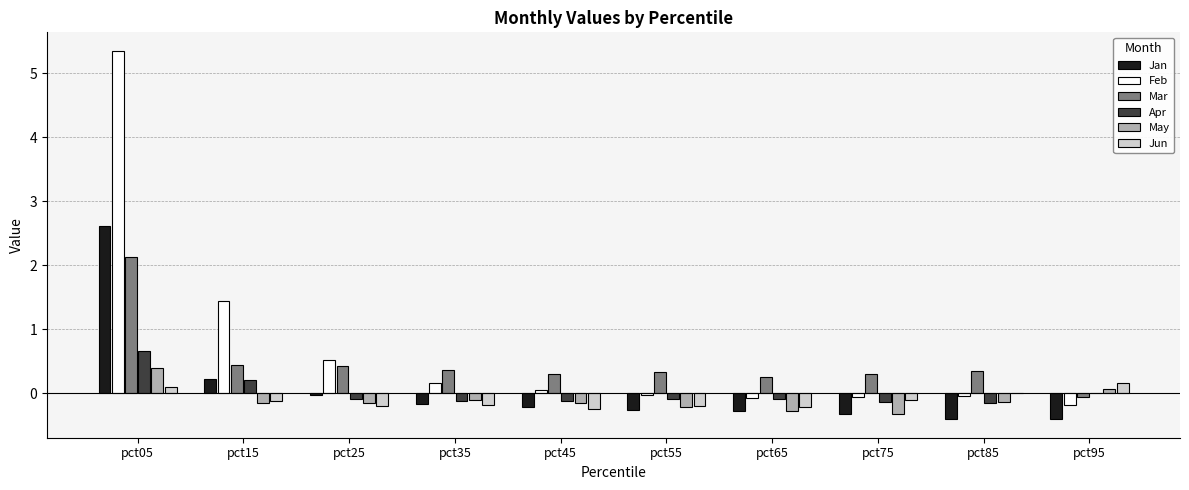

The value of Jan at pct65 is -0.3. True or false?

True